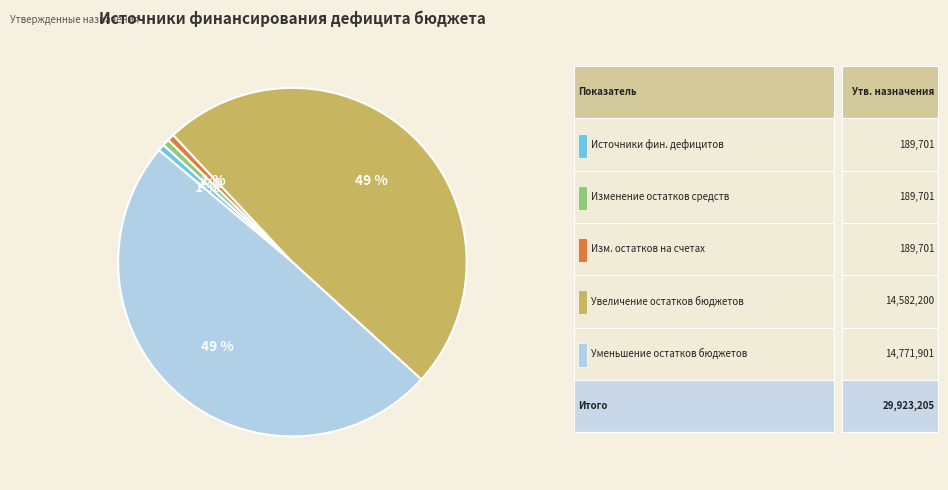

To the nearest percent, what is the average slice percentage?

20%